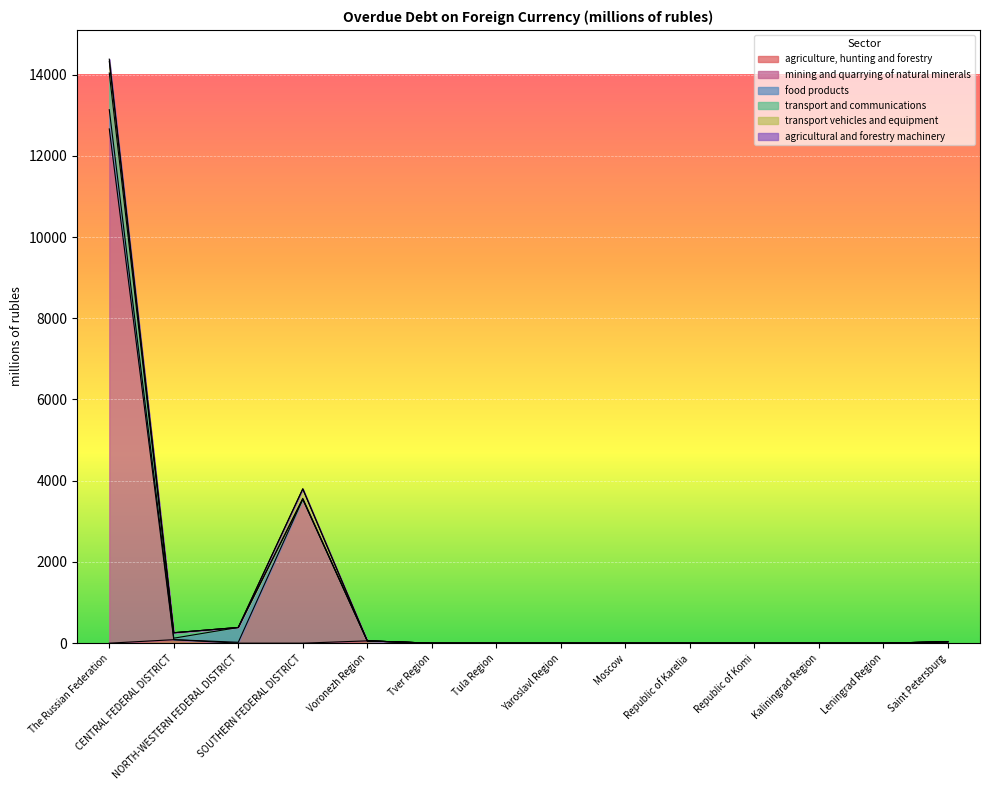

True or false: mining and quarrying of natural minerals has a value of 22 at NORTH-WESTERN FEDERAL DISTRICT.

True